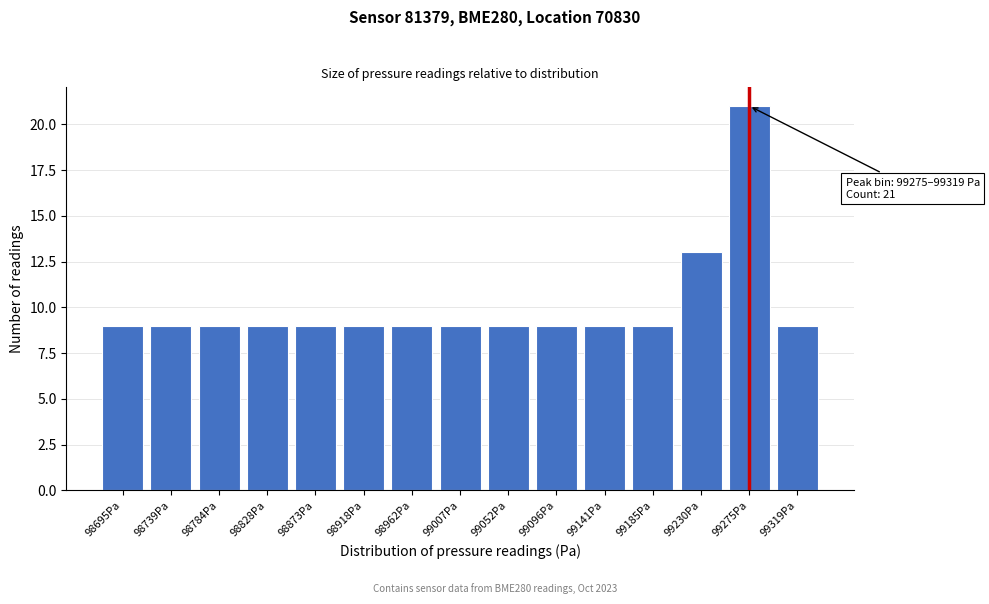

Reading left to right, list all the values displayed in this chart.

98695Pa=9	98739Pa=9	98784Pa=9	98828Pa=9	98873Pa=9	98918Pa=9	98962Pa=9	99007Pa=9	99052Pa=9	99096Pa=9	99141Pa=9	99185Pa=9	99230Pa=13	99275Pa=21	99319Pa=9